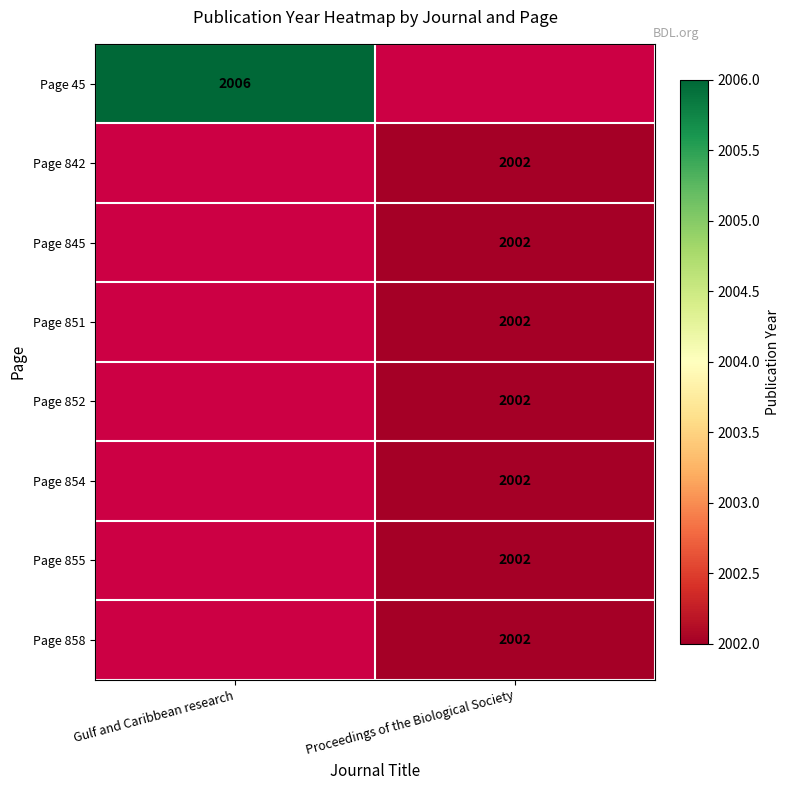

Is it true that Page 852 equals 2002 at Proceedings of the Biological Society?

True